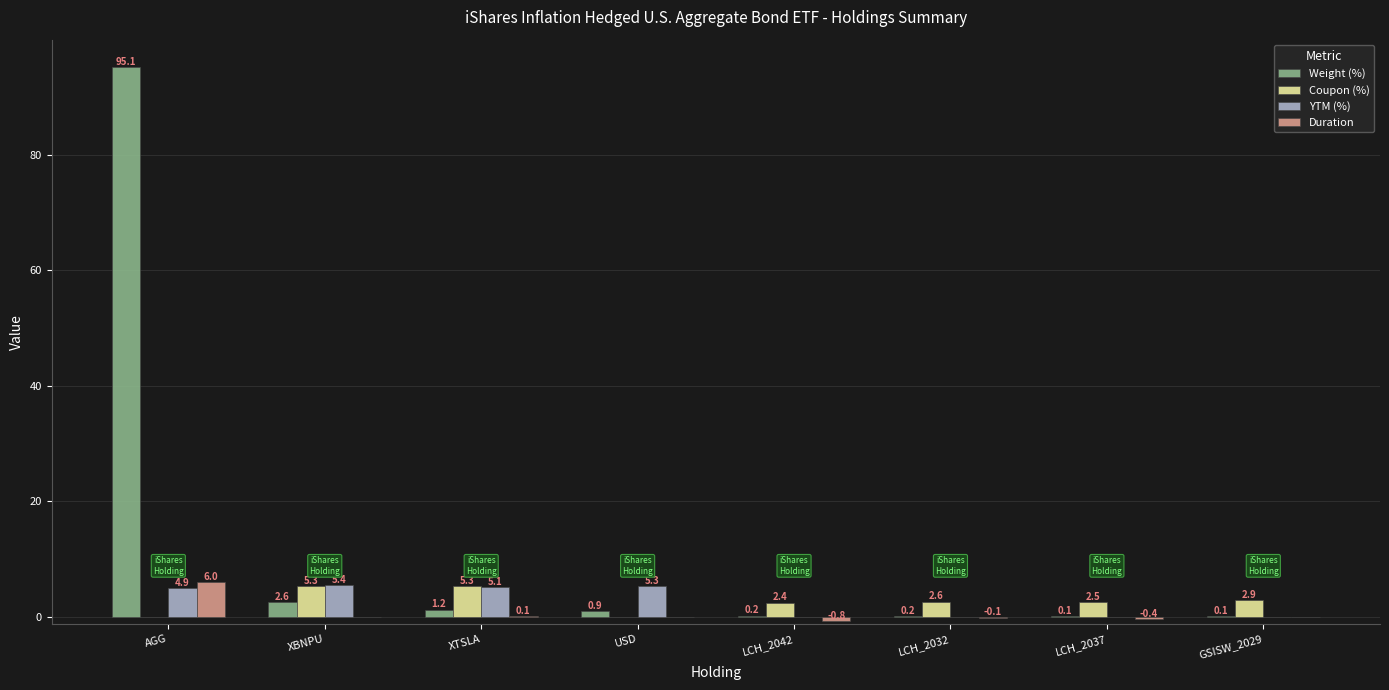

How many groups of bars are there?

8